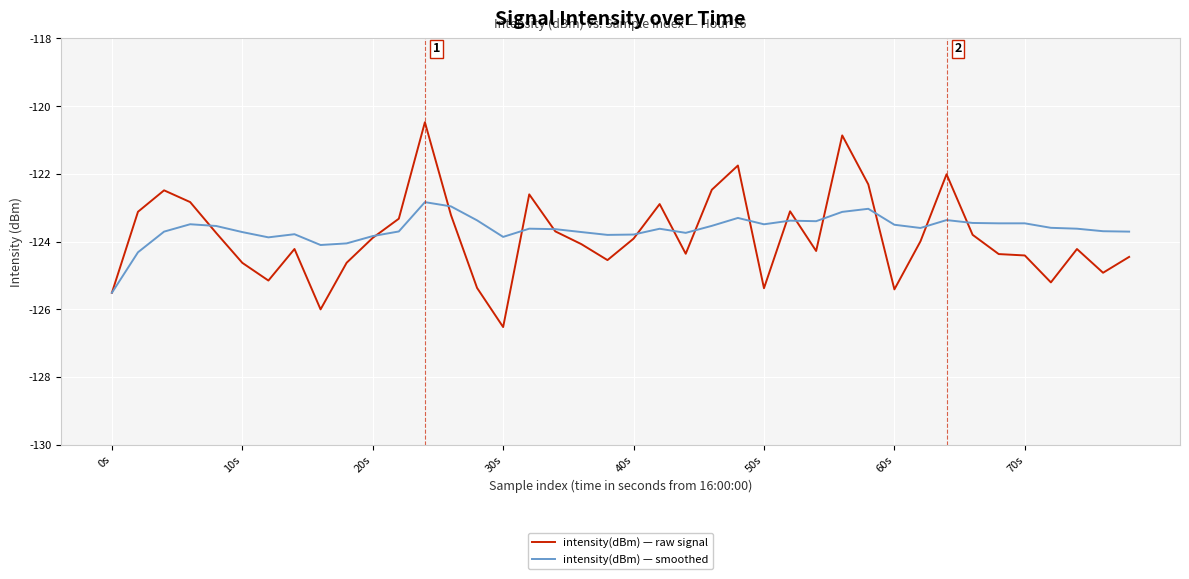

List the series in order of their overall mean, lowest first.

intensity(dBm) — raw signal, intensity(dBm) — smoothed